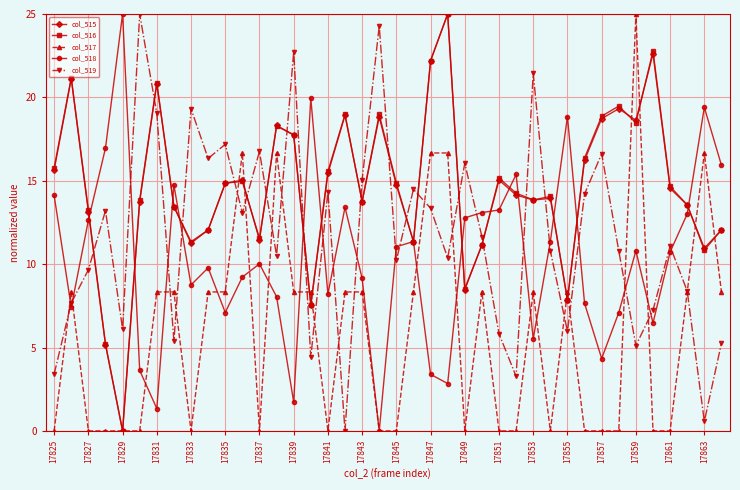

What is the greatest value displayed?

25.0